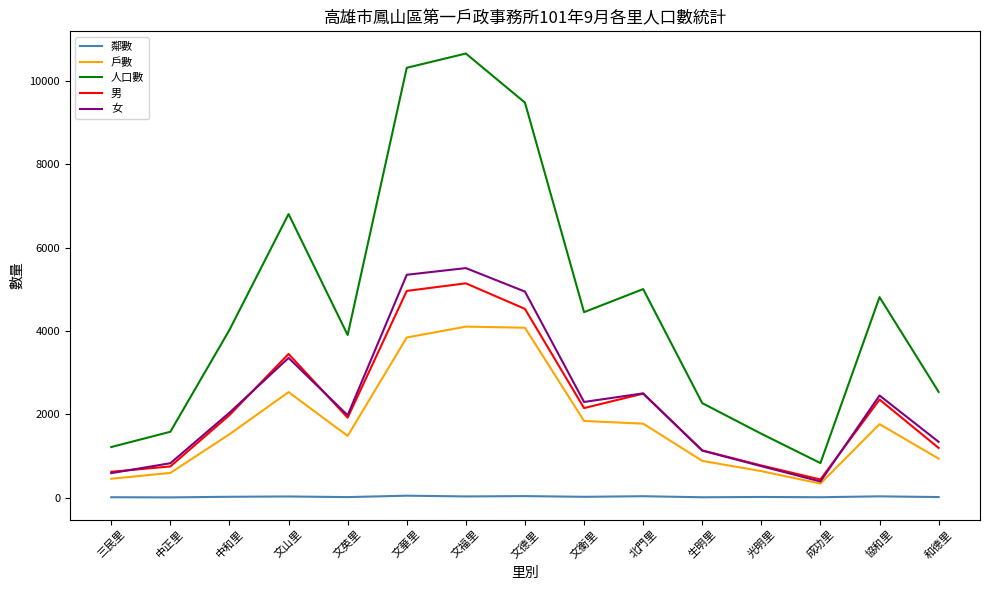

What is the minimum value for 鄰數?

12